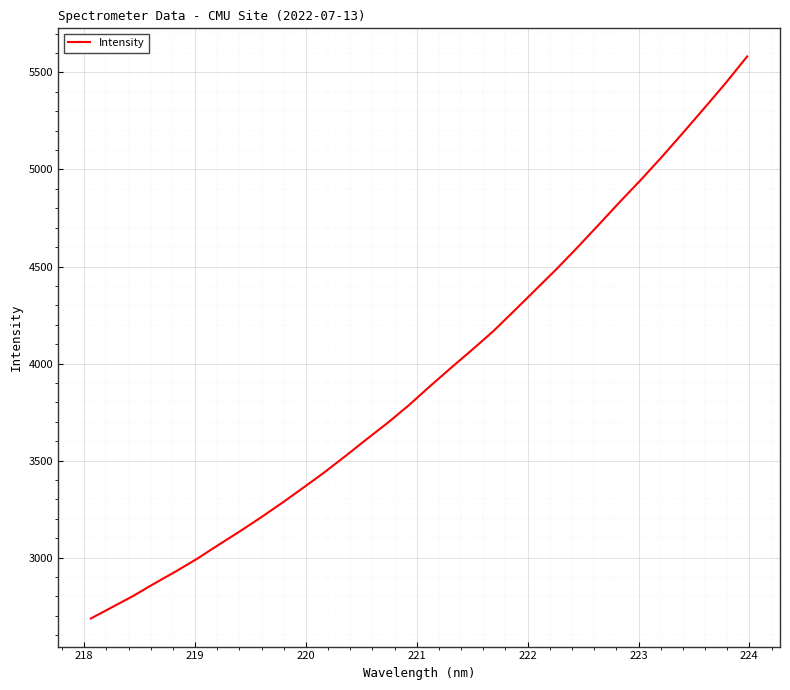

What is the greatest value displayed?

5582.5